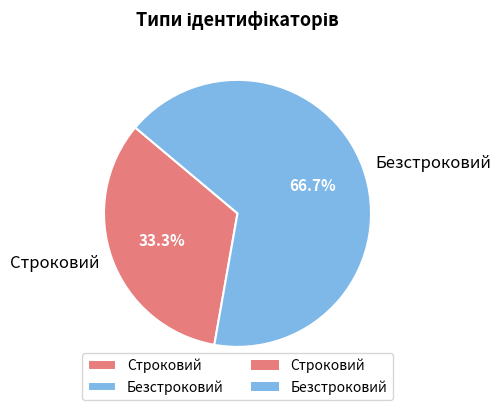

Approximately how many times larger is the value at Безстроковий compared to Строковий?

2.0